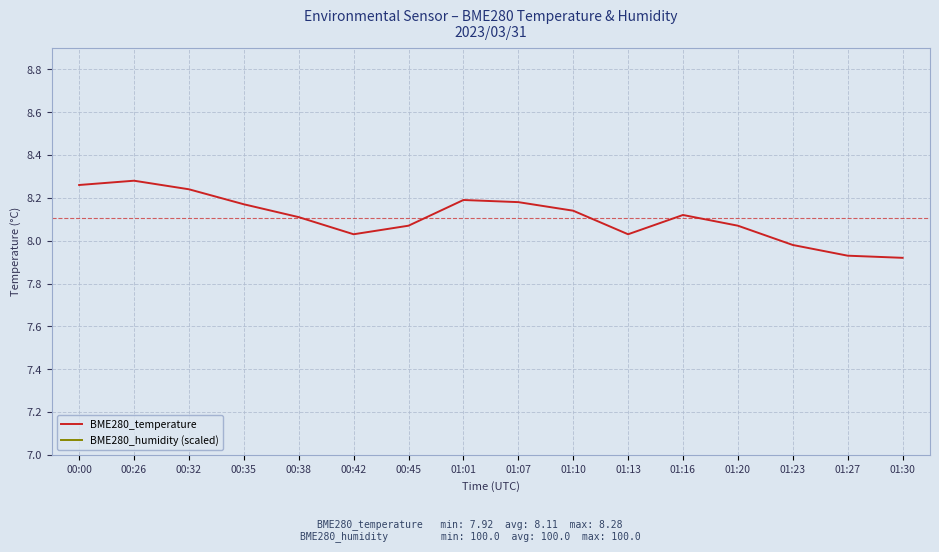

What are all the series names shown in the legend?

BME280_temperature, BME280_humidity (scaled)